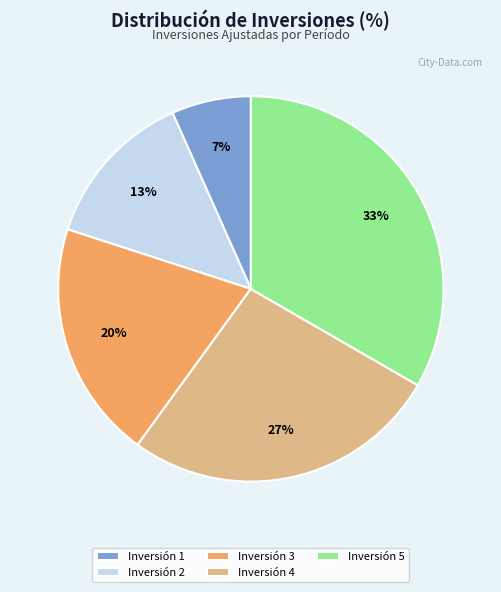

True or false: Inversión 5 accounts for 33% of the total.

True